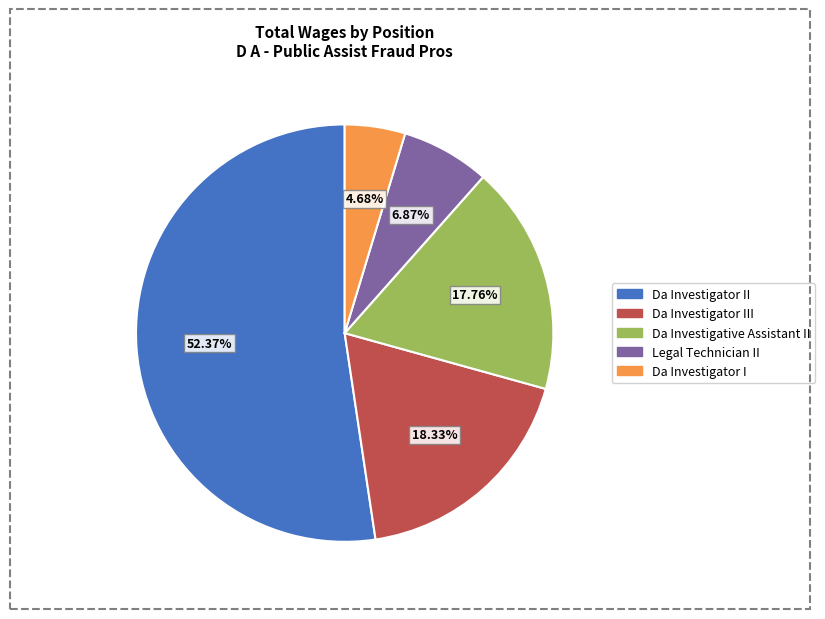

What is the ratio of the value at Da Investigator III to the value at Legal Technician II?

2.7